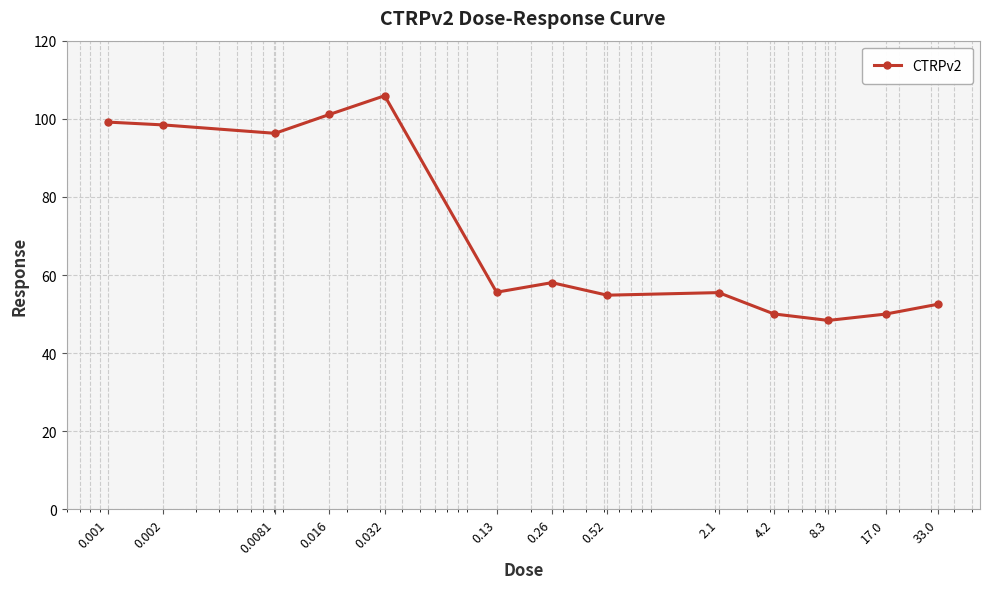

True or false: the data has more than 1 interior local peaks.

True